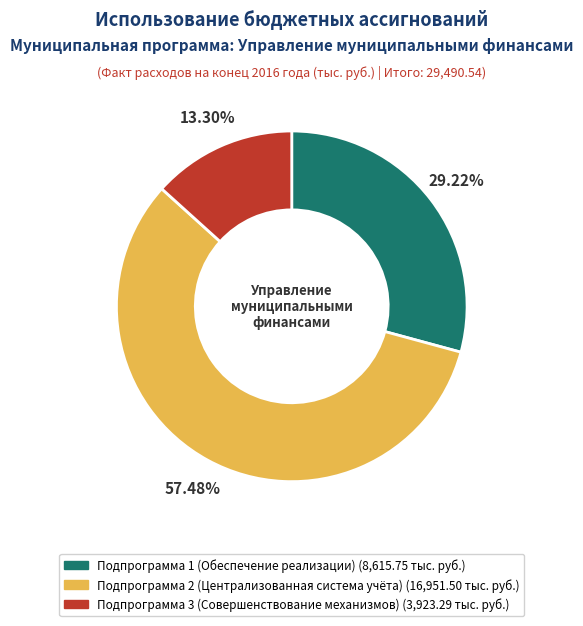

What percentage is the Подпрограмма 2 slice, to the nearest percent?

57%